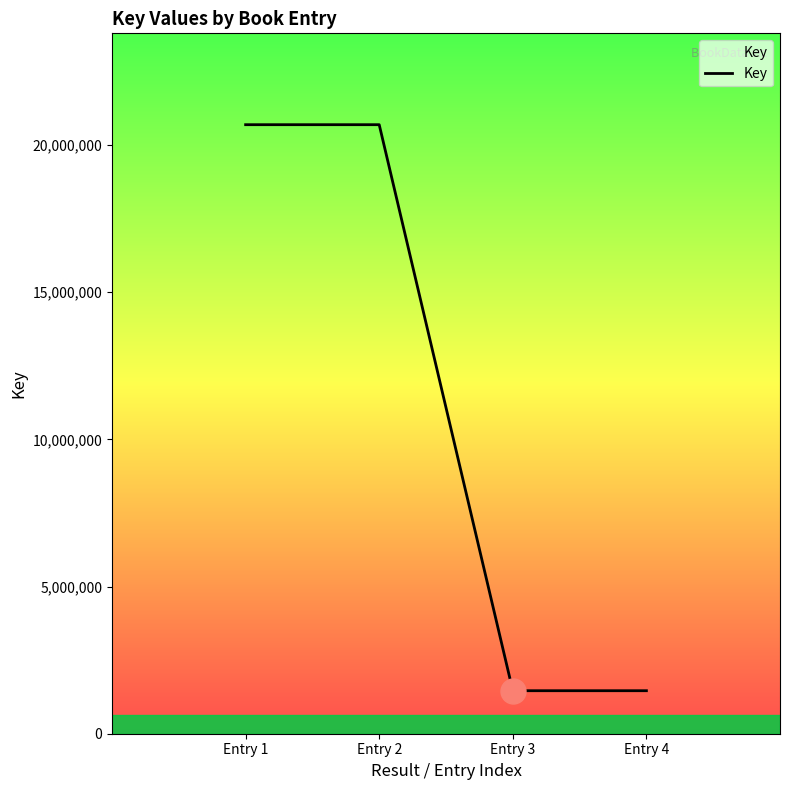

What is the maximum value shown in the chart?

20692221